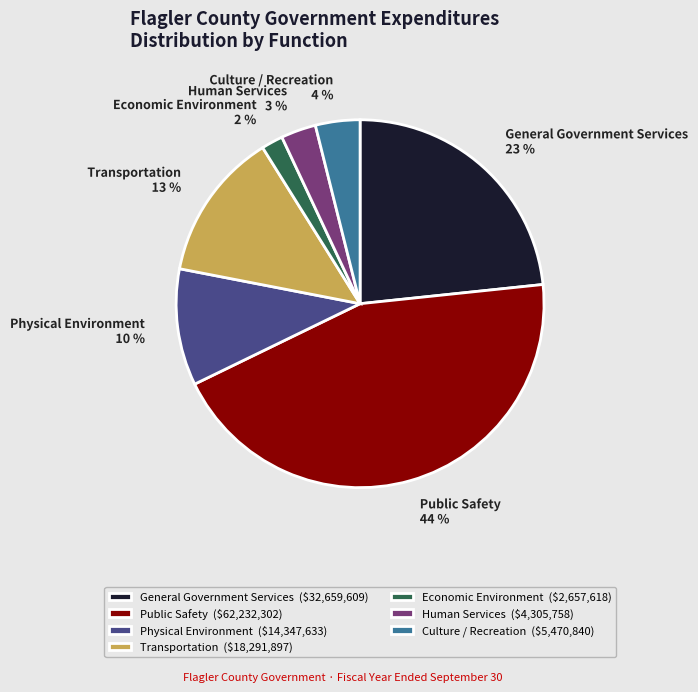

What is the largest slice in the pie chart?

Public Safety